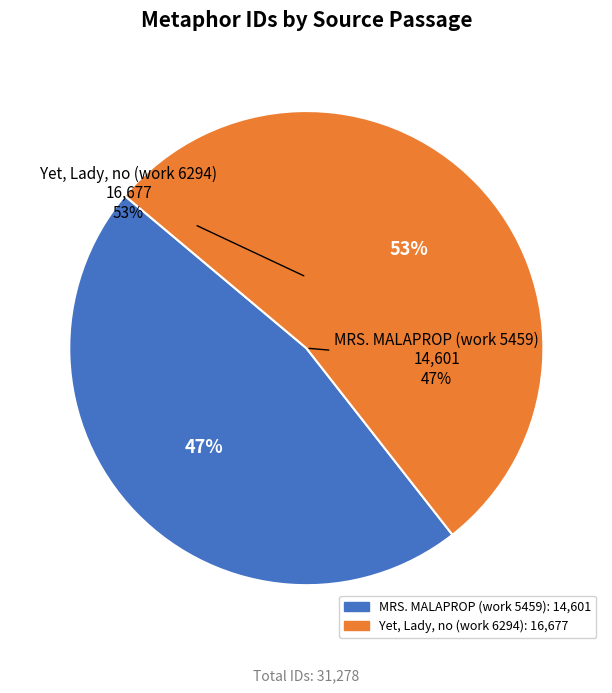

To the nearest percent, what is the combined percentage of MRS. MALAPROP (work 5459) and Yet, Lady, no (work 6294)?

100%